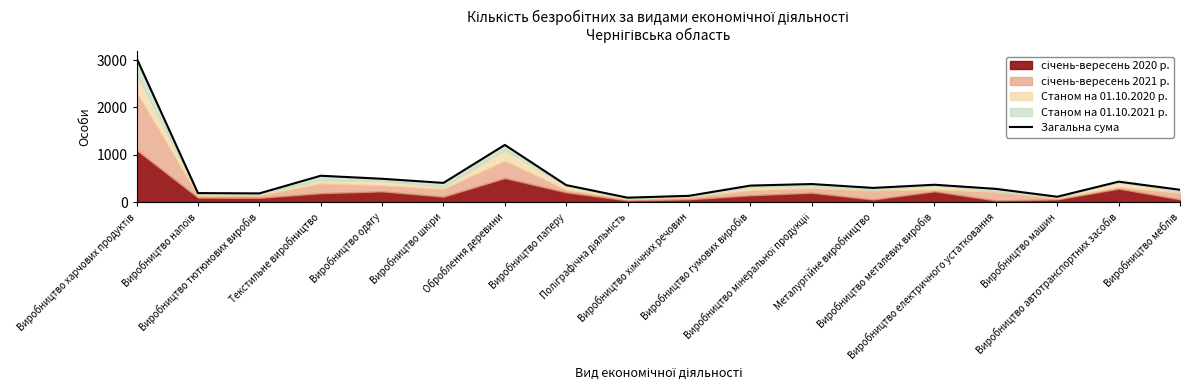

What is the label of the 18th point from the right?

Виробництво харчових продуктів